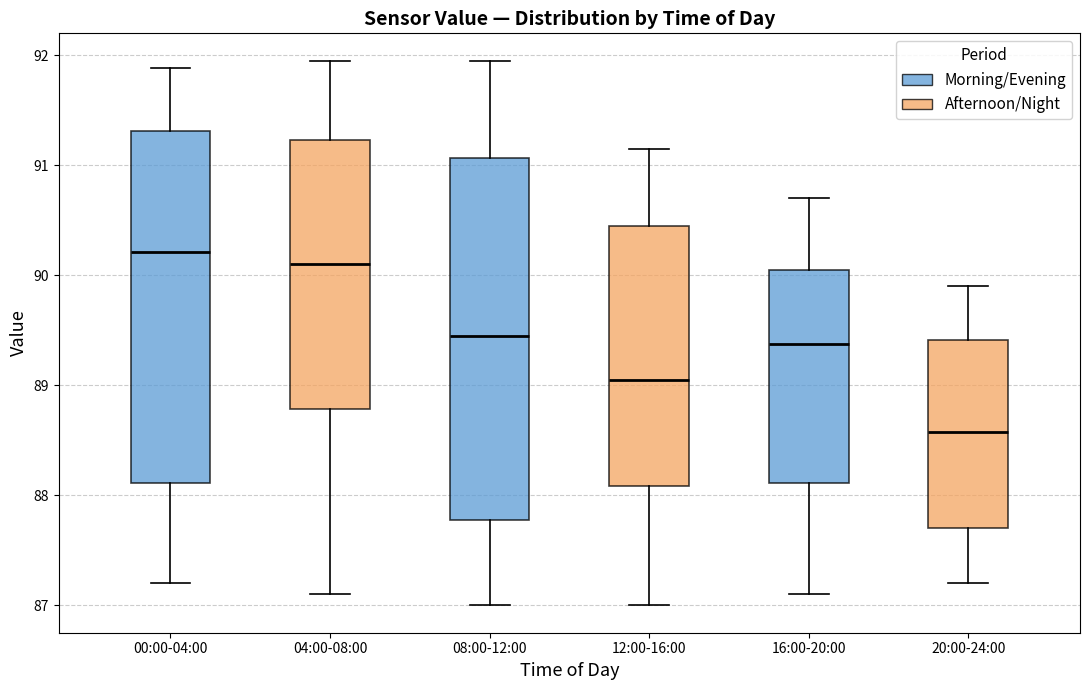

Where is the upper edge of the box for 04:00-08:00 on the y-axis? The values are not printed on the chart, so give them approximately, as read against the axis.

91.2